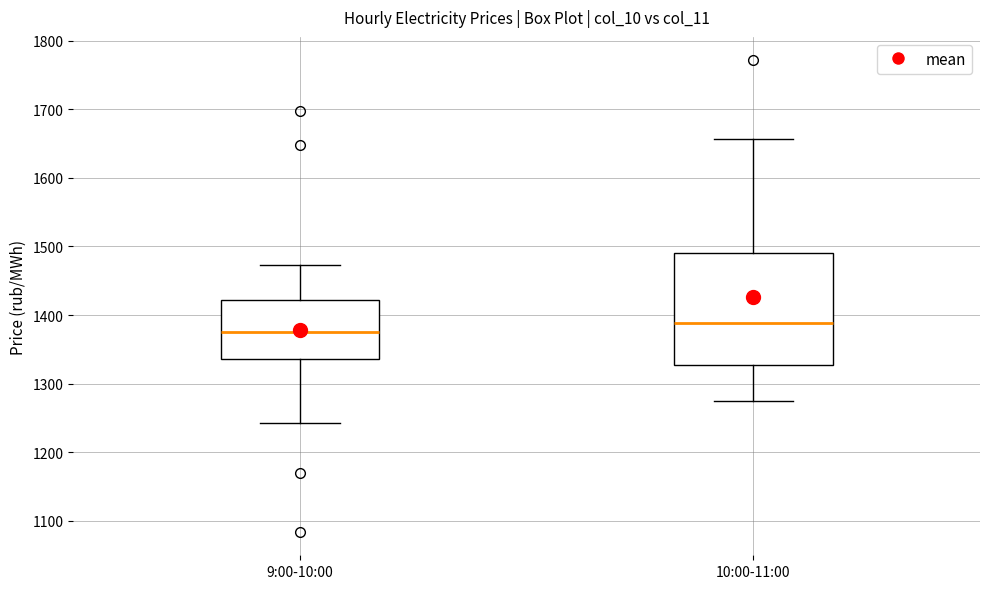

Where does the median line of the box for 10:00-11:00 sit on the y-axis? The values are not printed on the chart, so give them approximately, as read against the axis.

1390